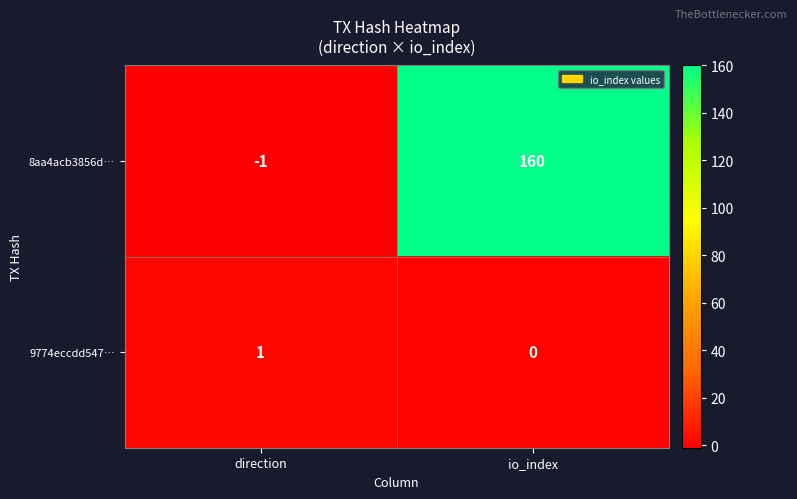

Between direction and io_index, which series saw the biggest shift?

8aa4acb3856d…